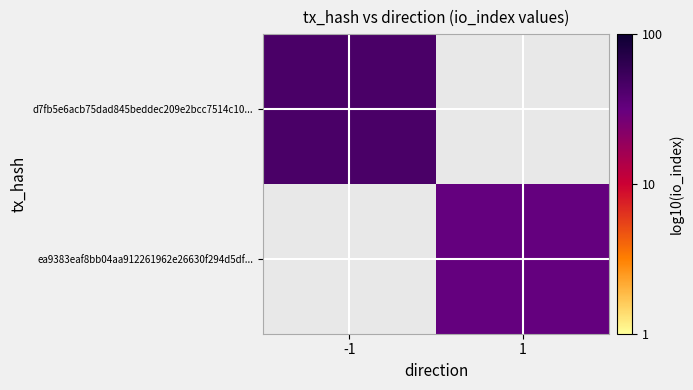

Where is d7fb5e6acb75dad845beddec209e2bcc7514c10... nearest to the value 1?

-1